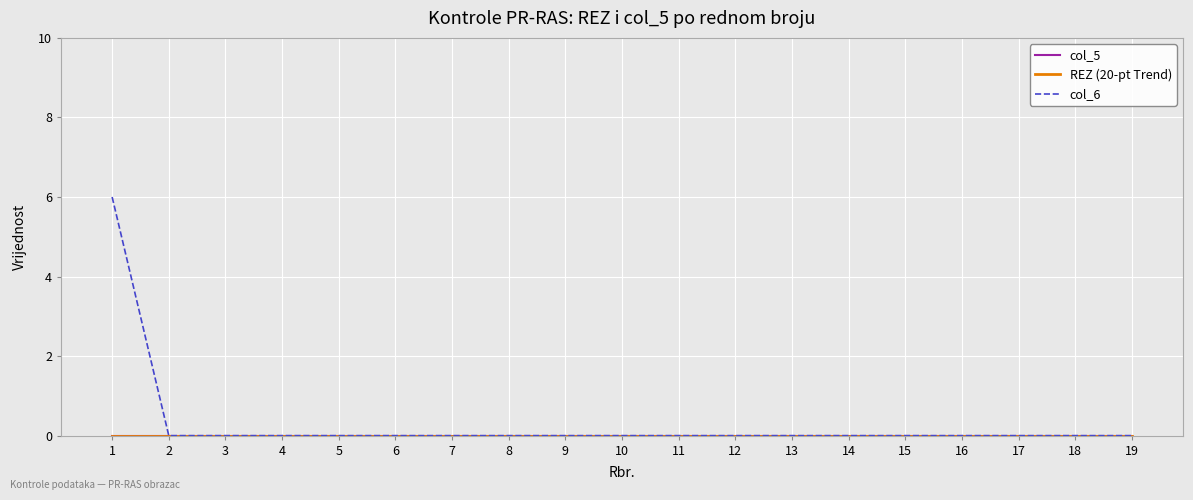

What is the value of the col_6 point at the 1st from the left?

6